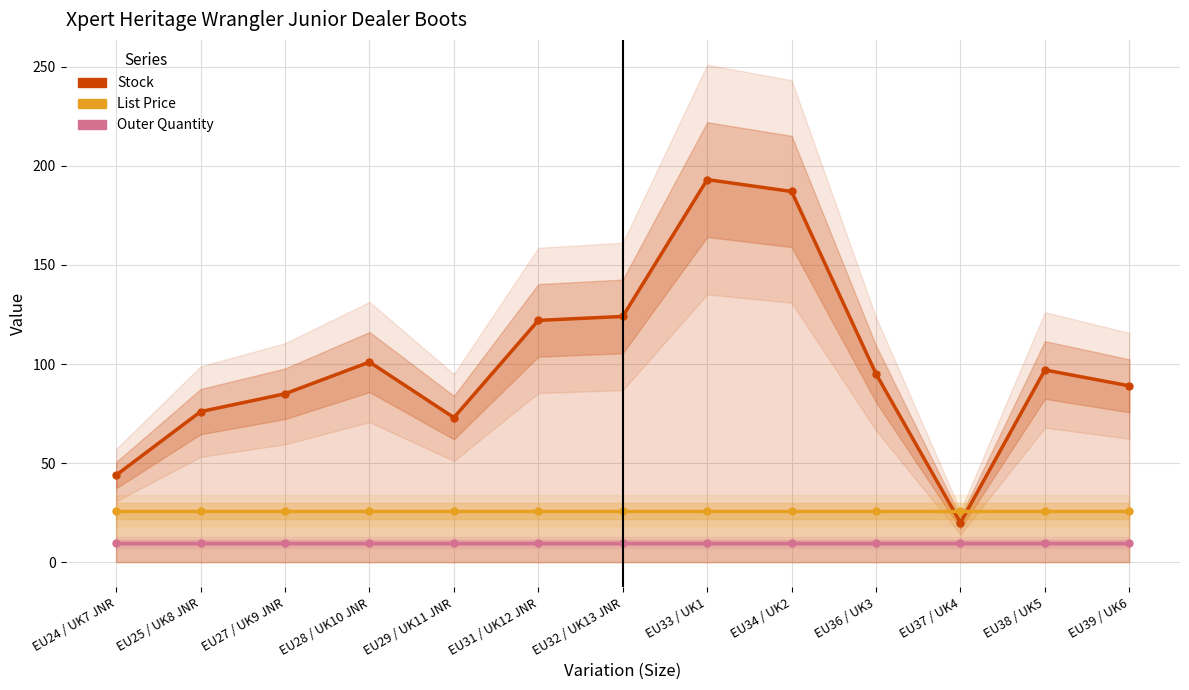

True or false: Stock has more than 0 interior local peaks.

True